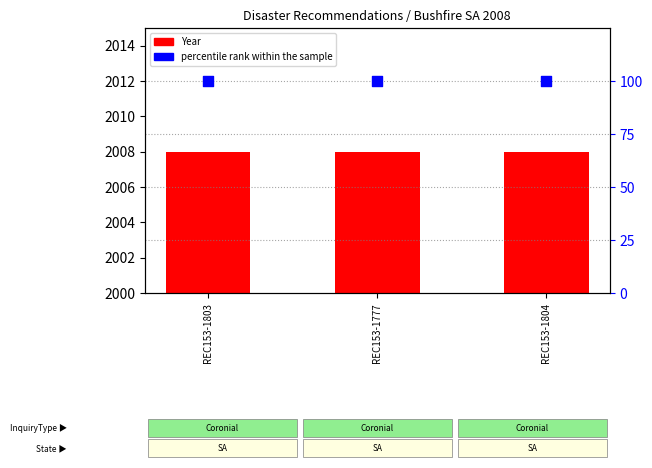

What are all the series names shown in the legend?

Year, percentile rank within the sample